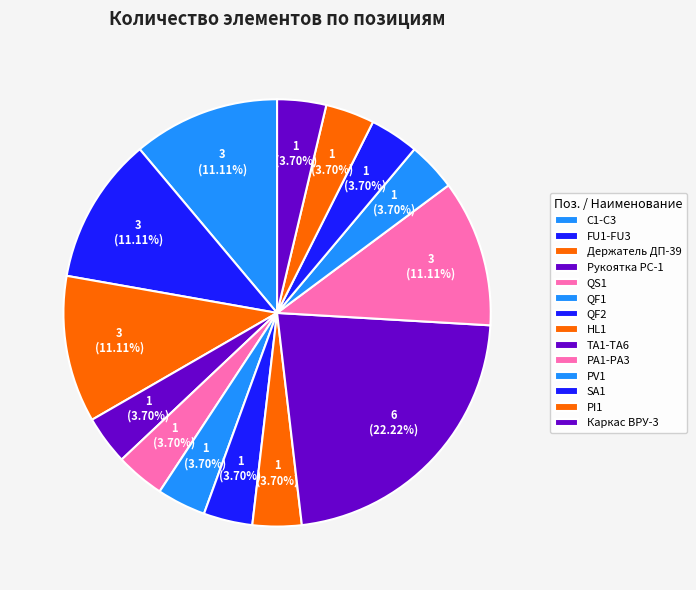

What is the smallest slice in the pie chart?

Рукоятка РС-1